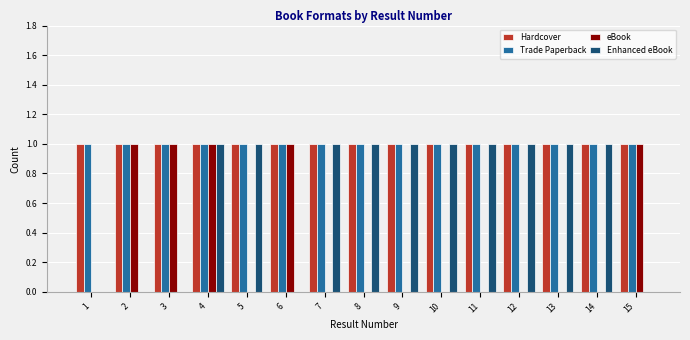

The value of eBook at 1 is 0. True or false?

True